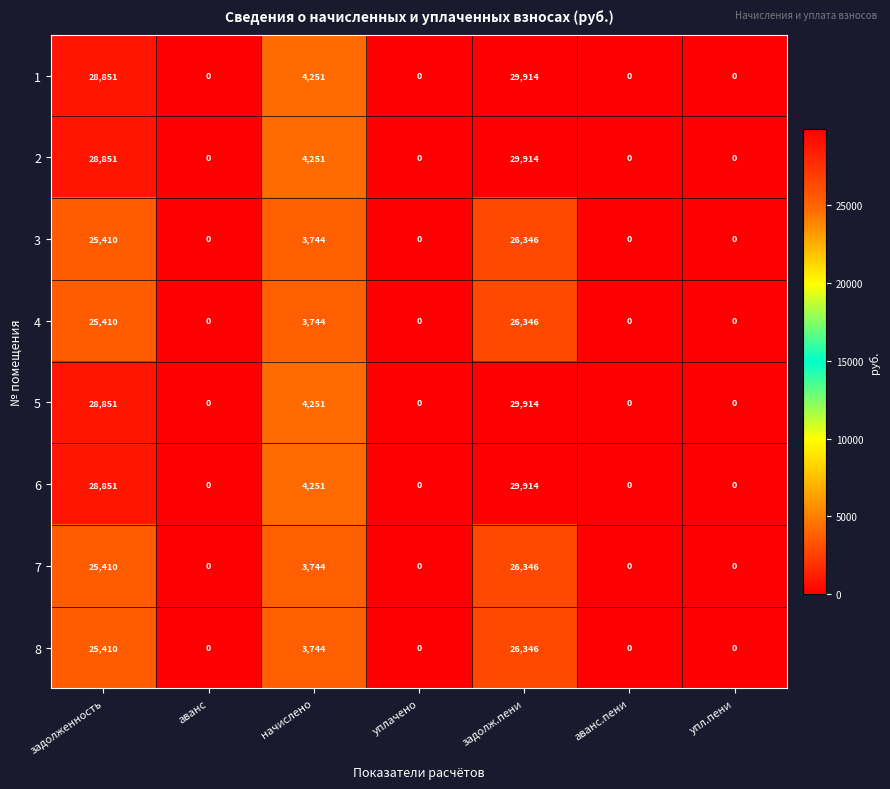

The value of 4 at задолженность is 12654. True or false?

False